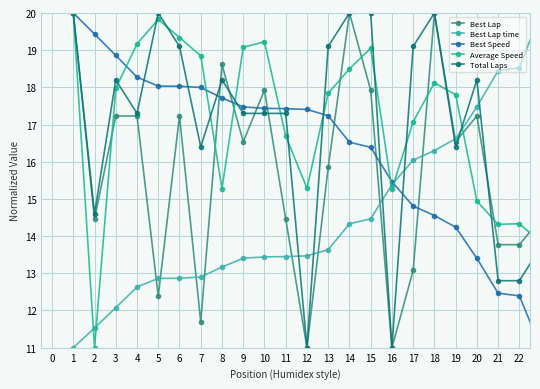

At how many categories does at least one series exceed 14?

23